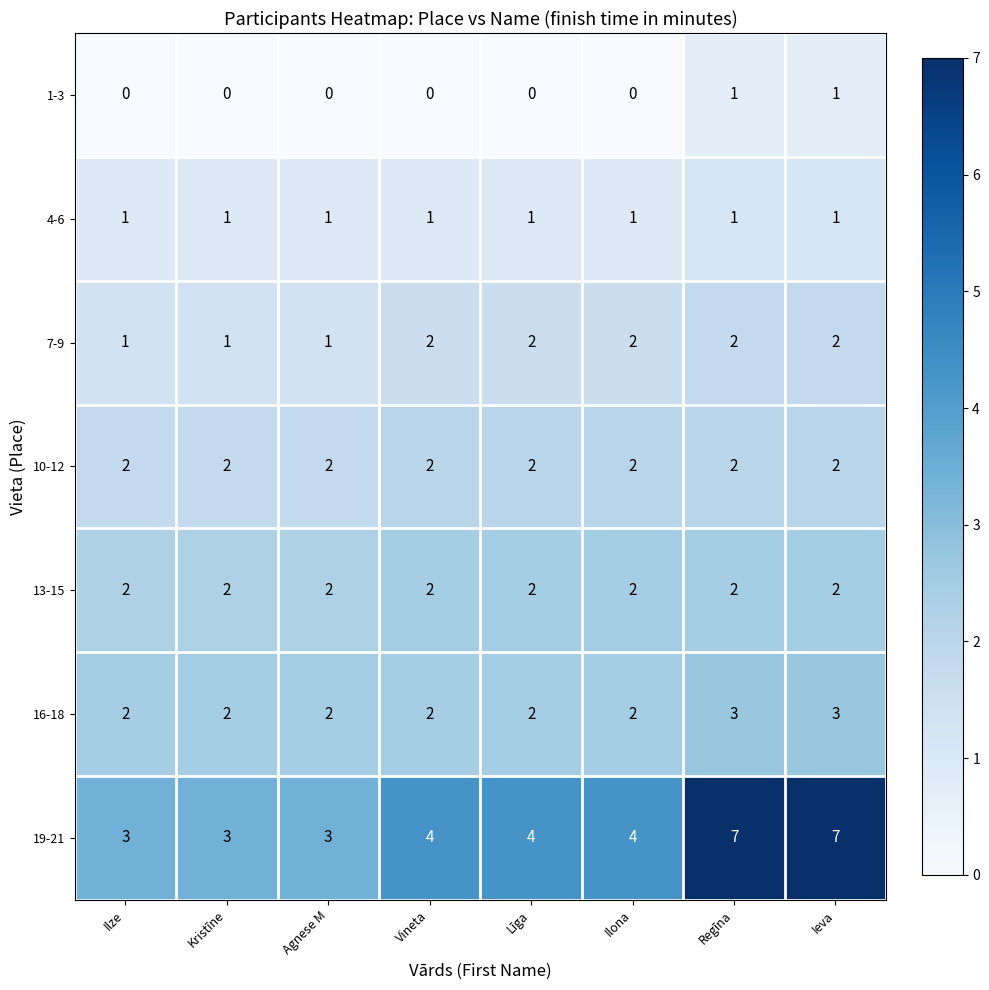

What is the difference between the maximum and minimum values in the 19-21 series?

4